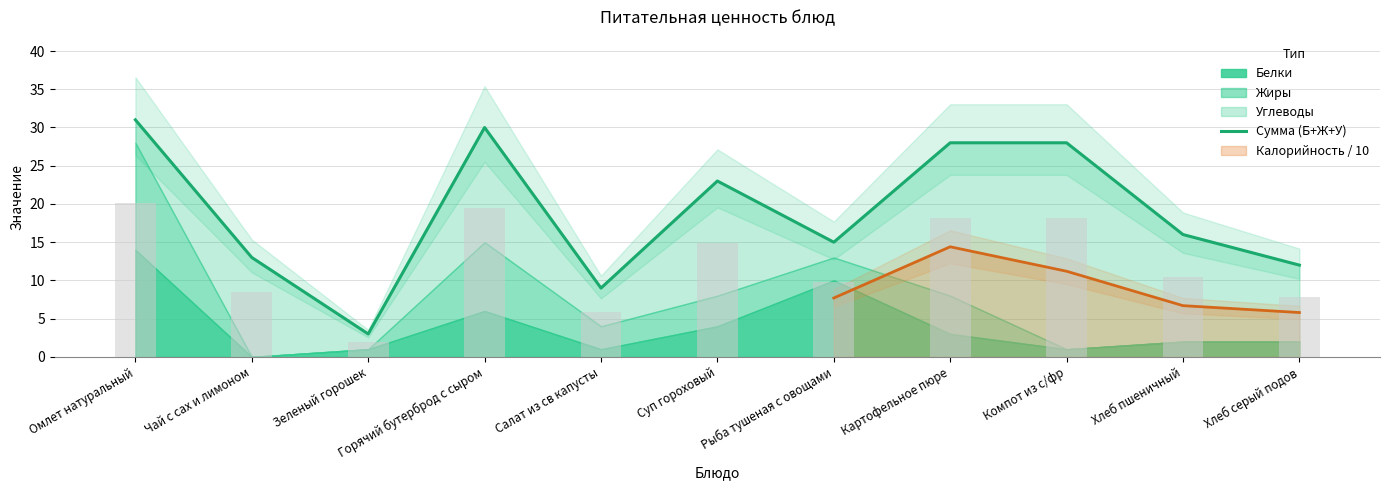

Rank the categories by value from lowest to highest.

Зеленый горошек, Салат из св капусты, Хлеб серый подов, Чай с сах и лимоном, Рыба тушеная с овощами, Хлеб пшеничный, Суп гороховый, Картофельное пюре, Компот из с/фр, Горячий бутерброд с сыром, Омлет натуральный